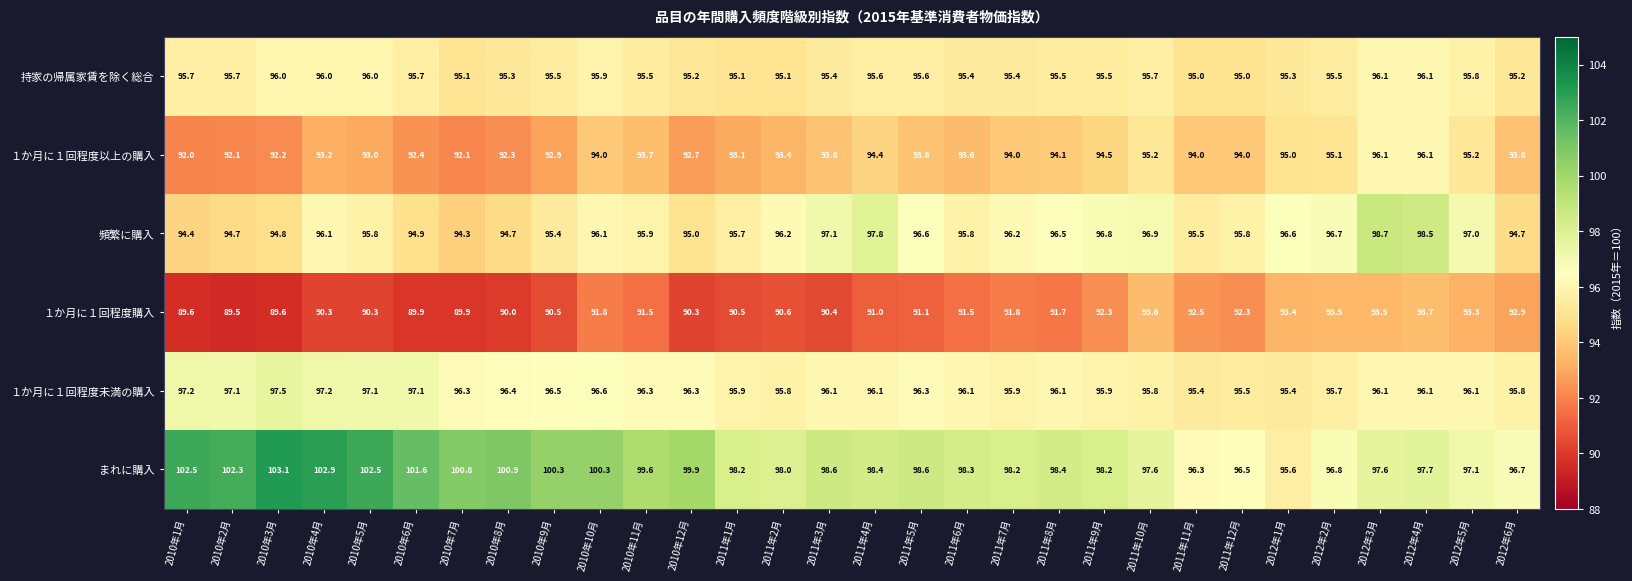

What is the difference between the maximum and second lowest values in the 頻繁に購入 series?

4.3